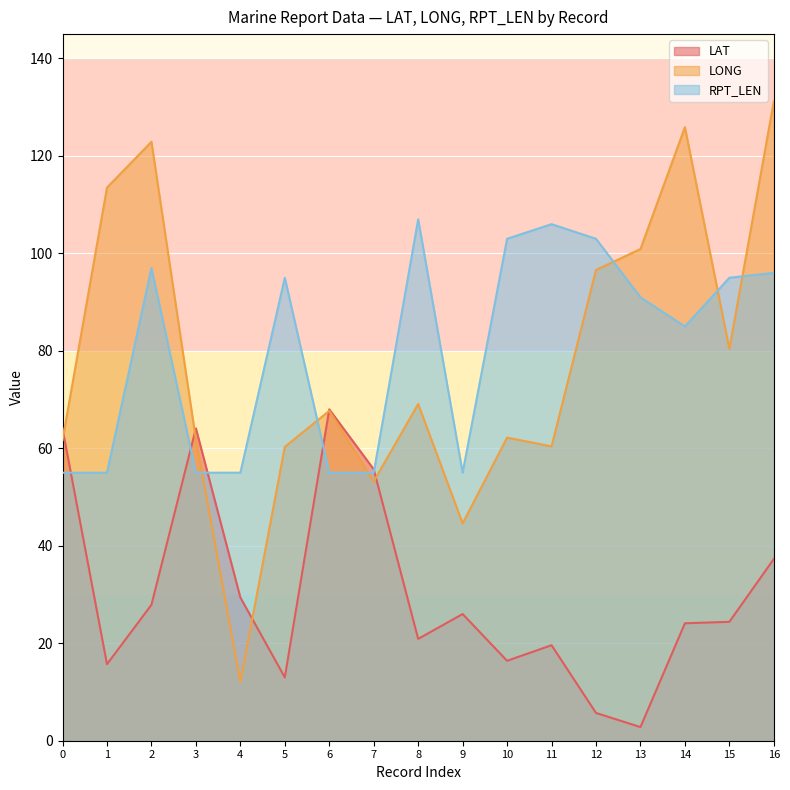

Which series has the largest total across all categories?

RPT_LEN